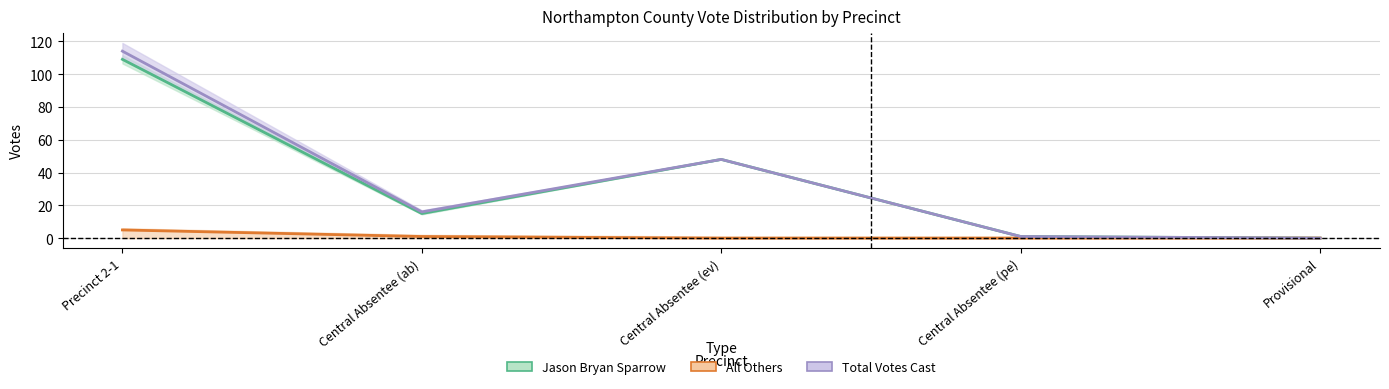

Reading left to right, transcribe all the data shown in this chart.

Jason Bryan Sparrow: 109	15	48	1	0
All Others: 5	1	0	0	0
Total Votes Cast: 114	16	48	1	0